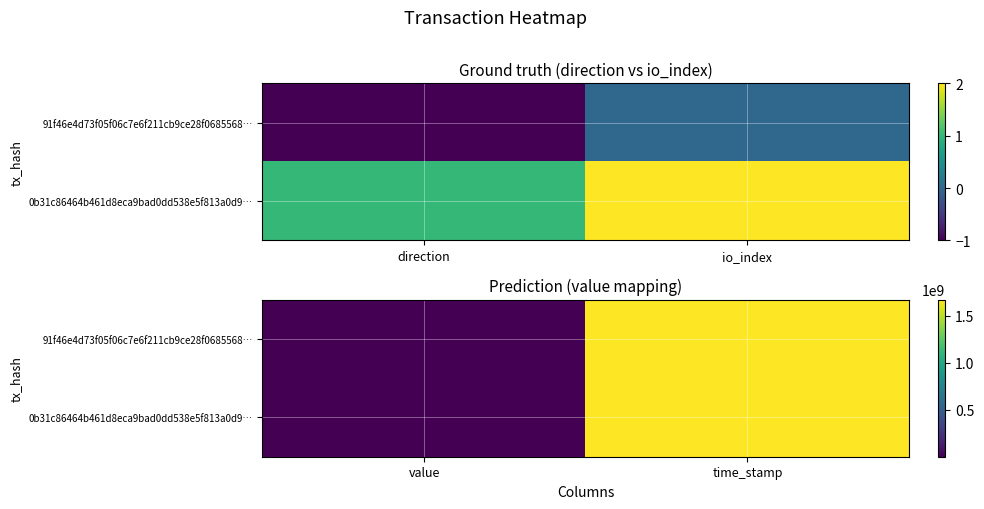

How many categories are shown in the chart?

2